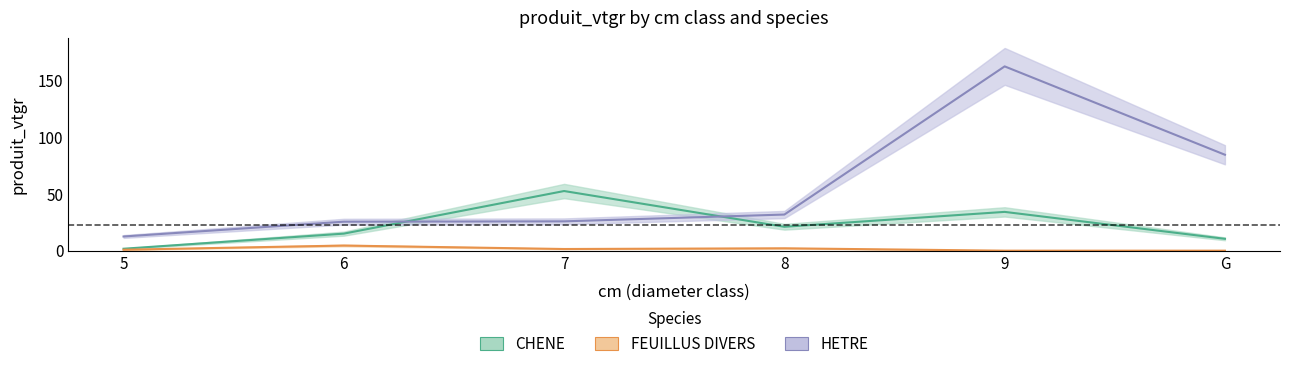

True or false: HETRE and FEUILLUS DIVERS cross at least once.

False